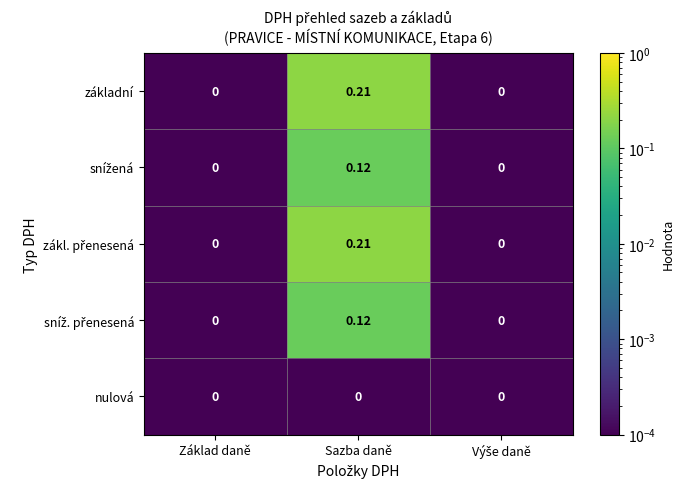

At which category is the sum across all series the highest?

Sazba daně